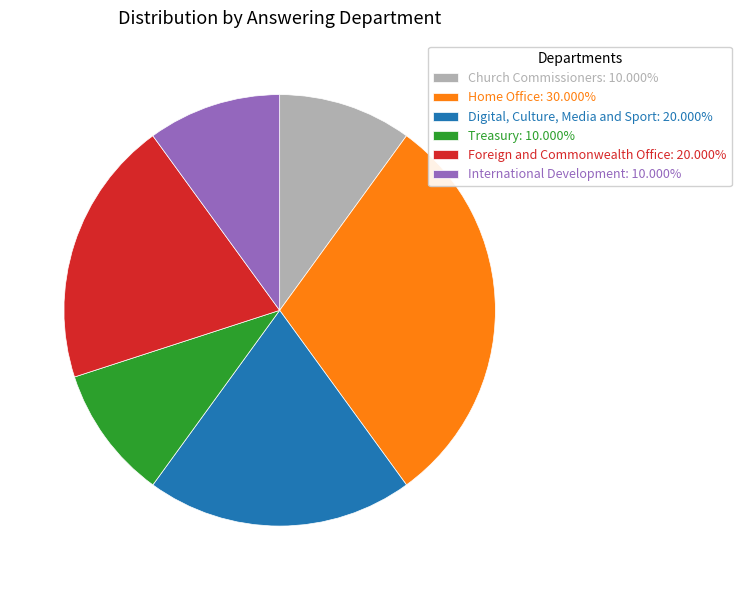

Is there a majority slice in this chart?

No